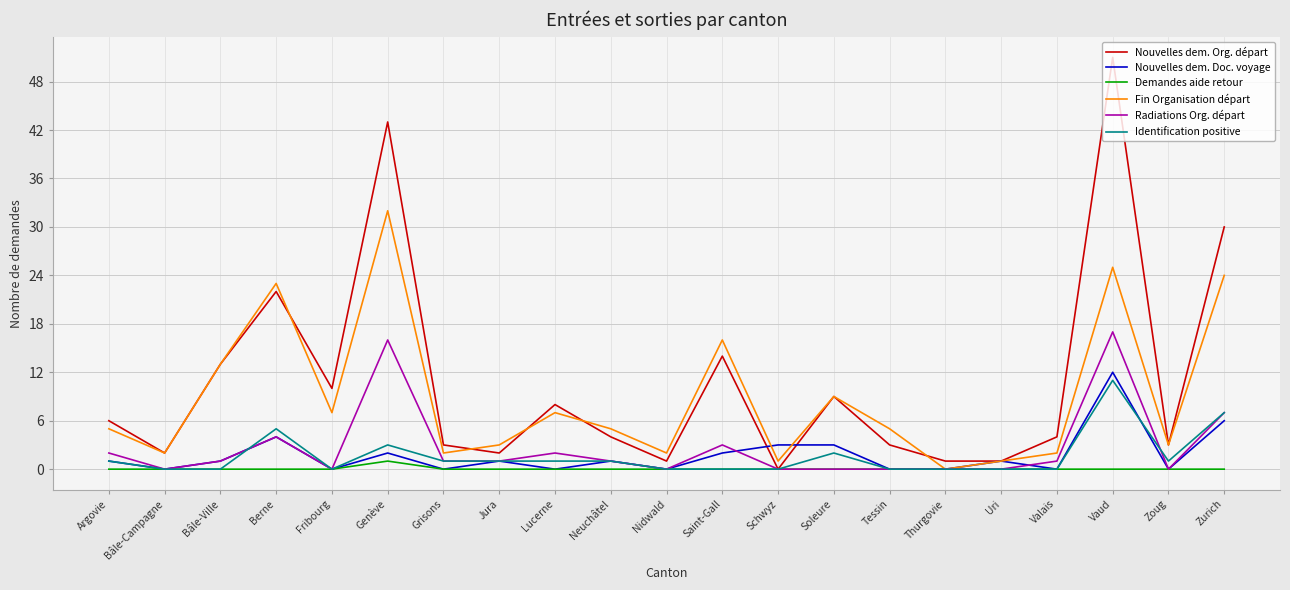

List the series in order of their peak value, highest first.

Nouvelles dem. Org. départ, Fin Organisation départ, Radiations Org. départ, Nouvelles dem. Doc. voyage, Identification positive, Demandes aide retour